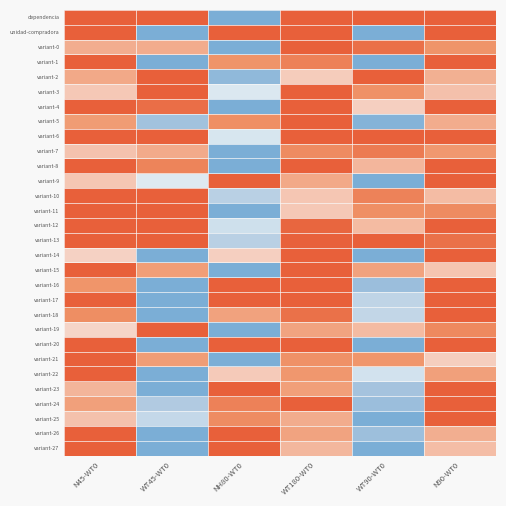

At WT180-WT0, list the series in order from smallest to largest.

variant-2, variant-11, variant-10, variant-27, variant-25, variant-9, variant-19, variant-26, variant-23, variant-22, variant-21, variant-7, variant-1, variant-18, variant-12, variant-13, variant-4, dependencia, unidad-compradora, variant-0, variant-3, variant-5, variant-6, variant-8, variant-14, variant-15, variant-16, variant-17, variant-20, variant-24